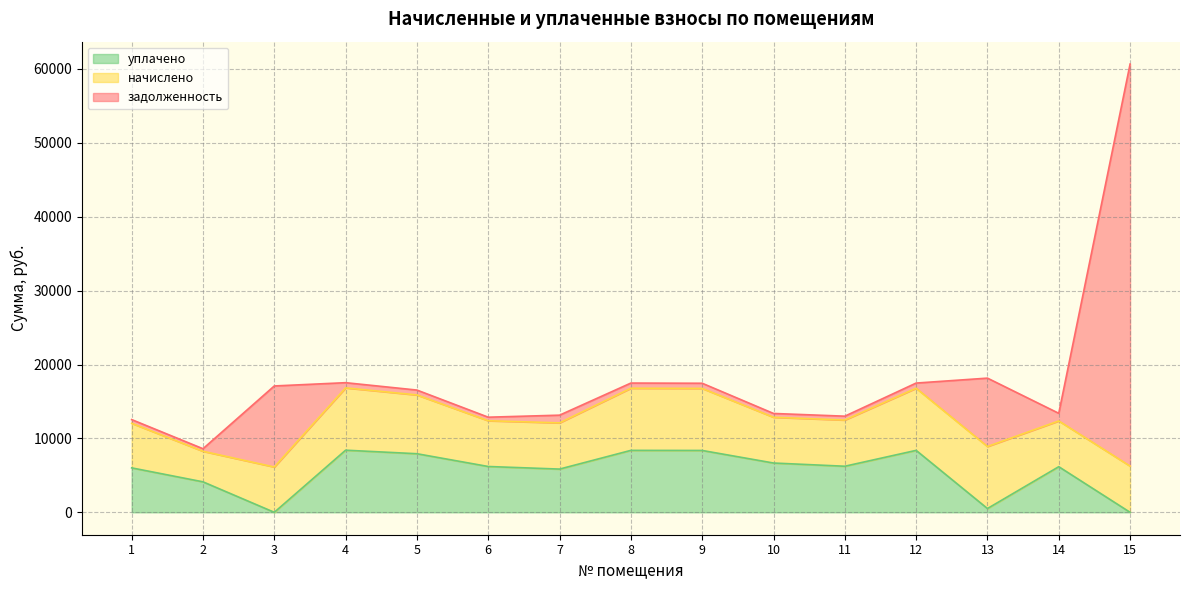

What is the lowest value of the задолженность series?

344.7